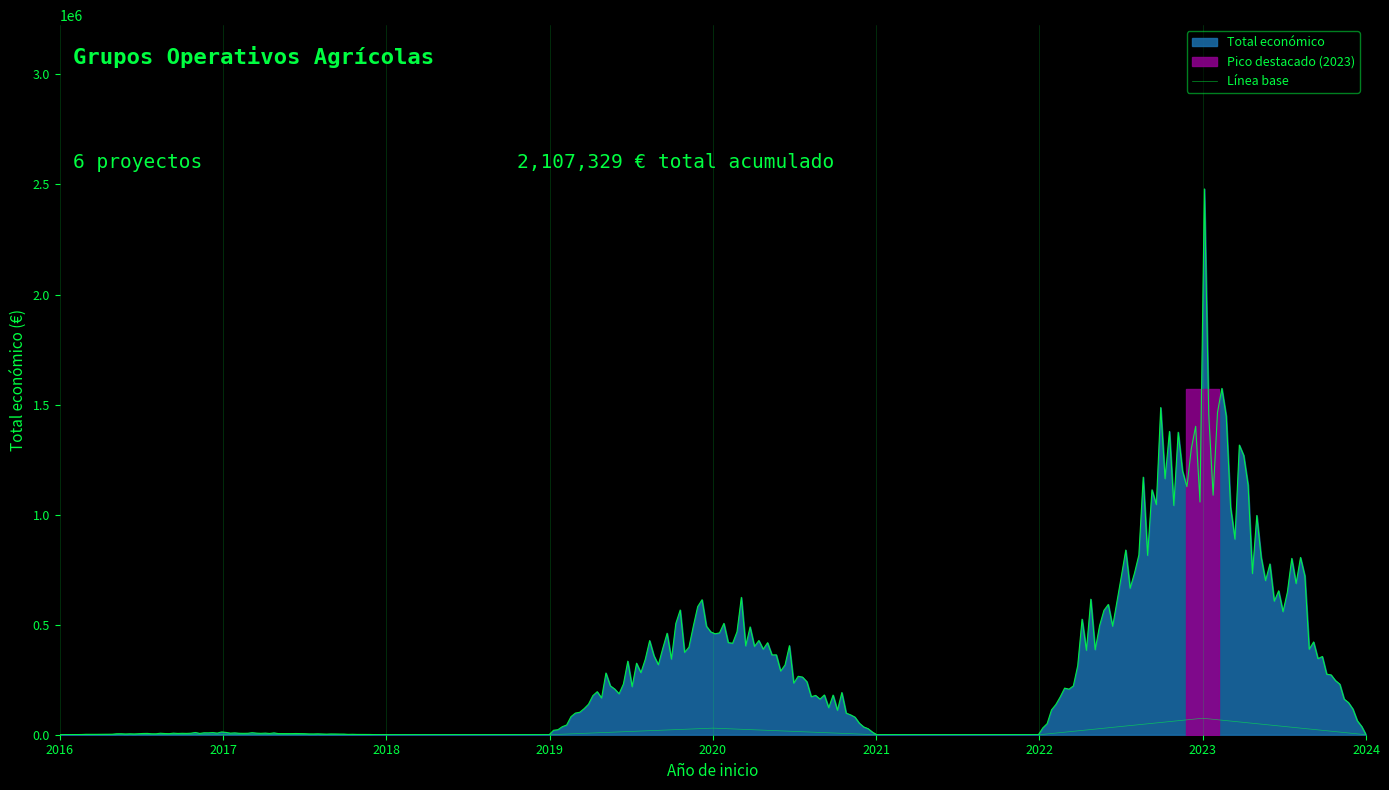

True or false: the data has more than 1 interior local peaks.

True